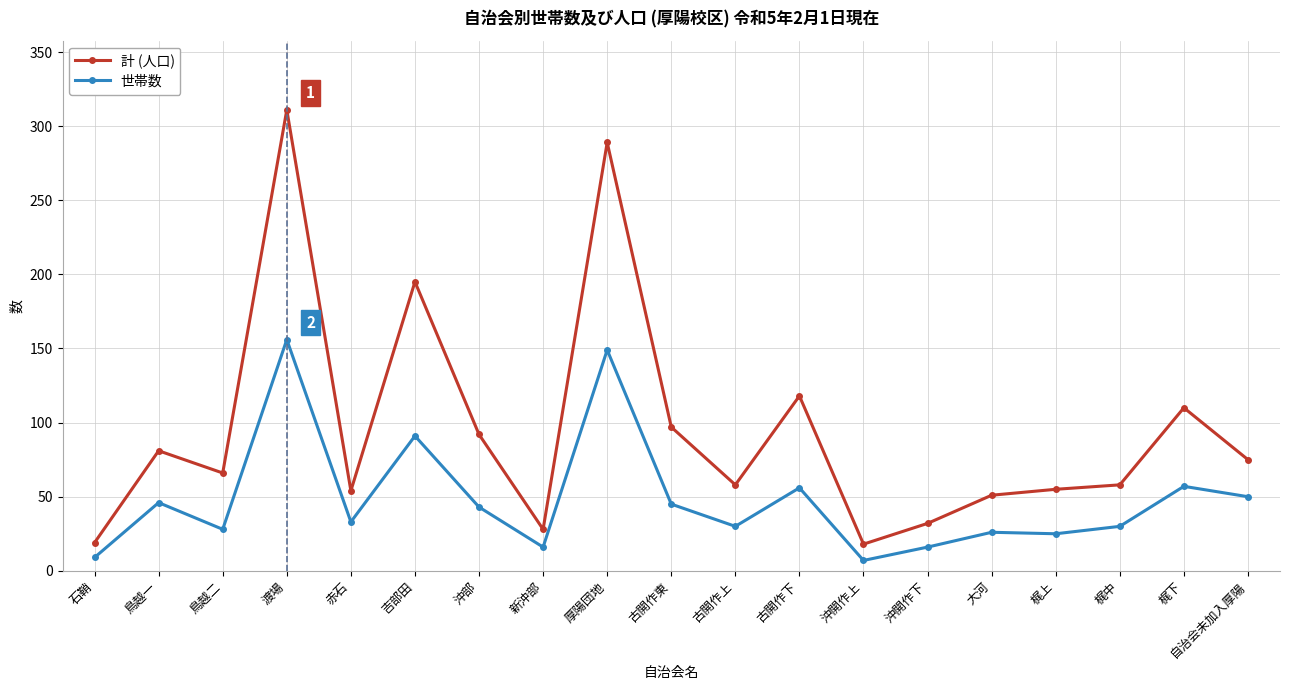

At which label is 世帯数 closest to 81?

吉部田